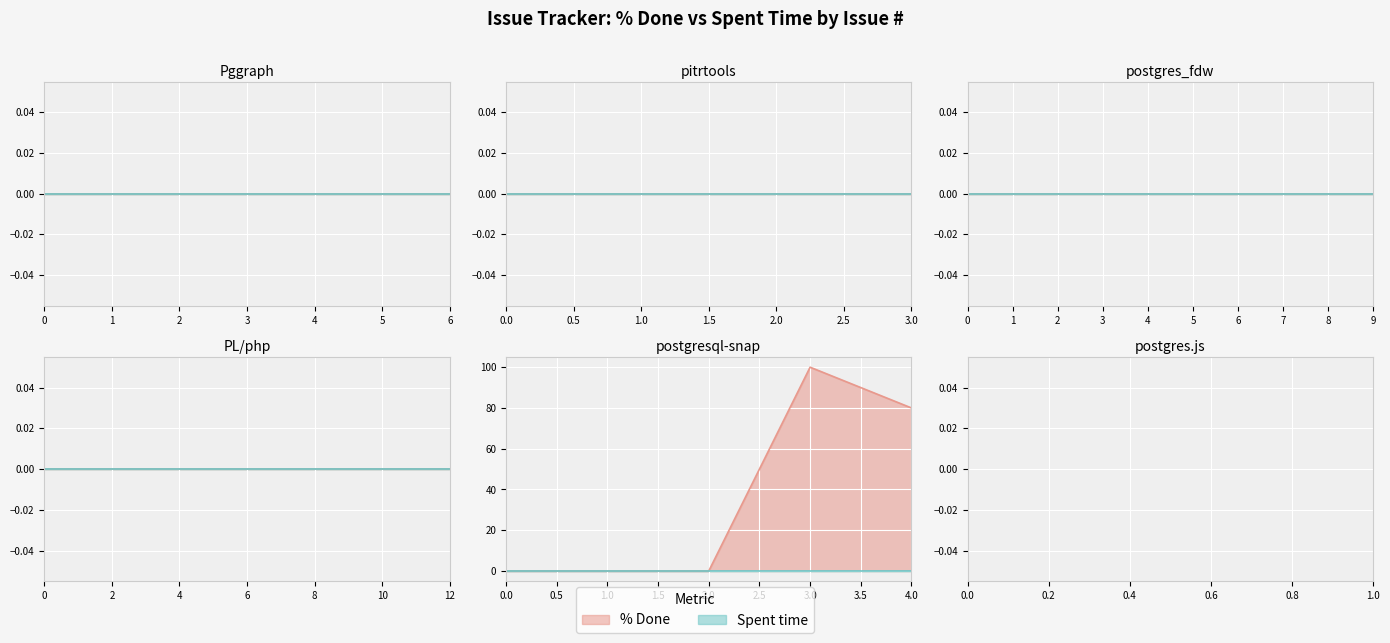

Reading left to right, extract all data points from this chart.

% Done: 0=0	1=0	2=0	3=100	4=80
Spent time: 0=0	1=0	2=0	3=0	4=0